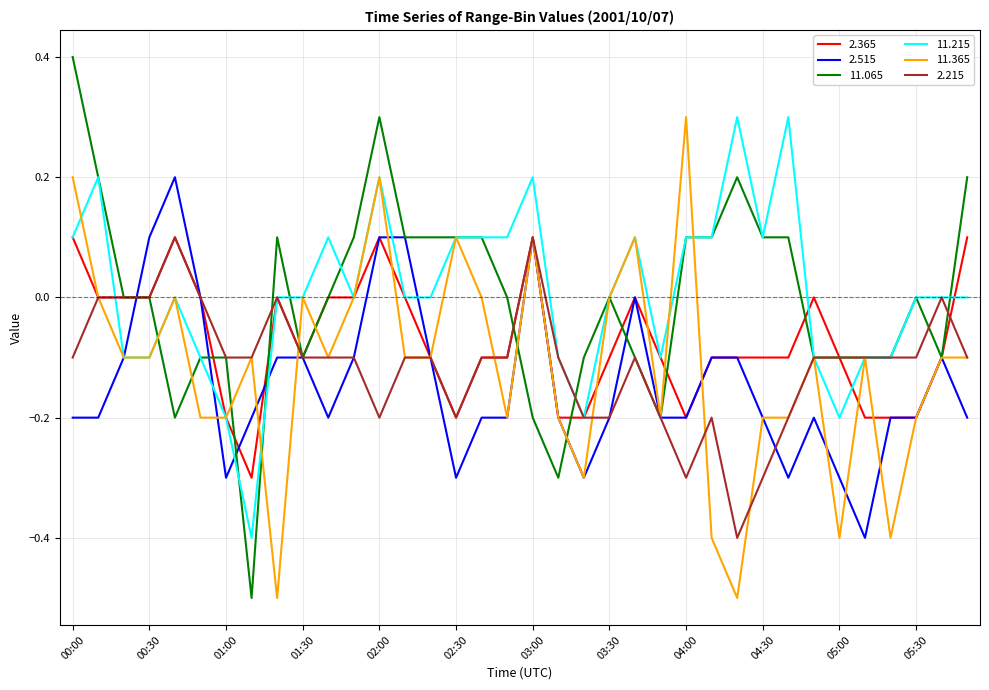

Is this an area chart (filled region under the line)?

No